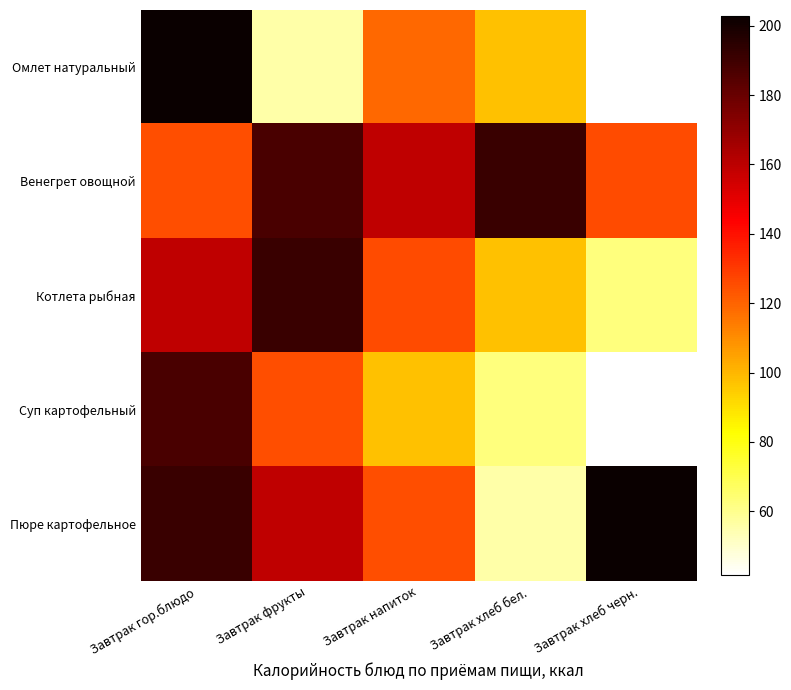

At how many categories does at least one series exceed 96?

5